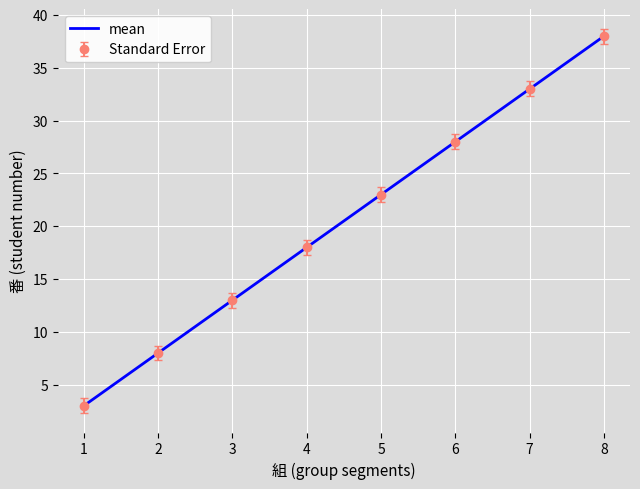

Which category has the lowest value across all series?

1